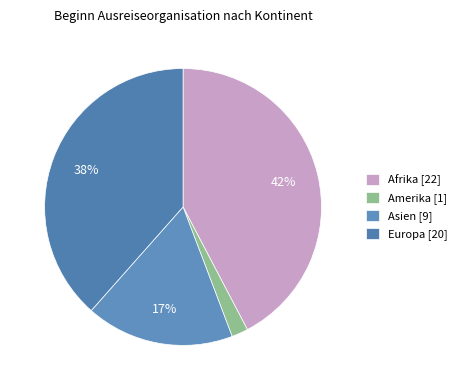

To the nearest percent, what is the difference between the largest and smallest slice percentages?

40%